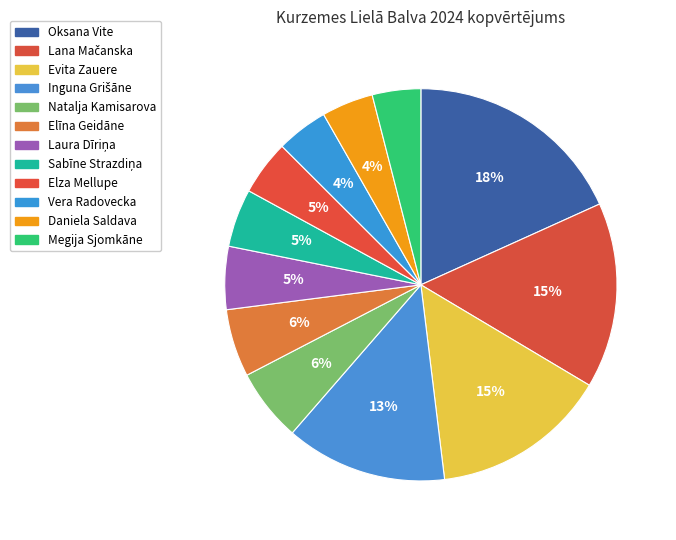

How many slices are in this pie chart?

12